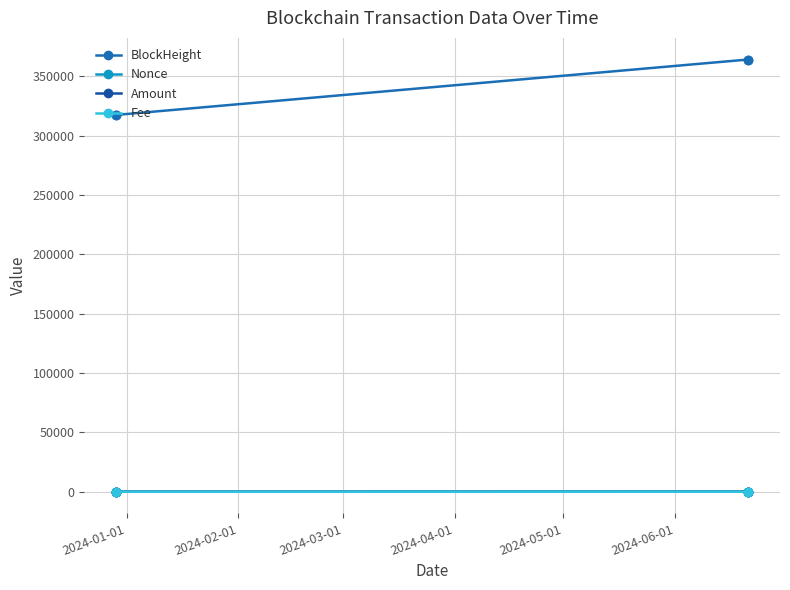

Where is Amount nearest to the value 74?

2024-01-01